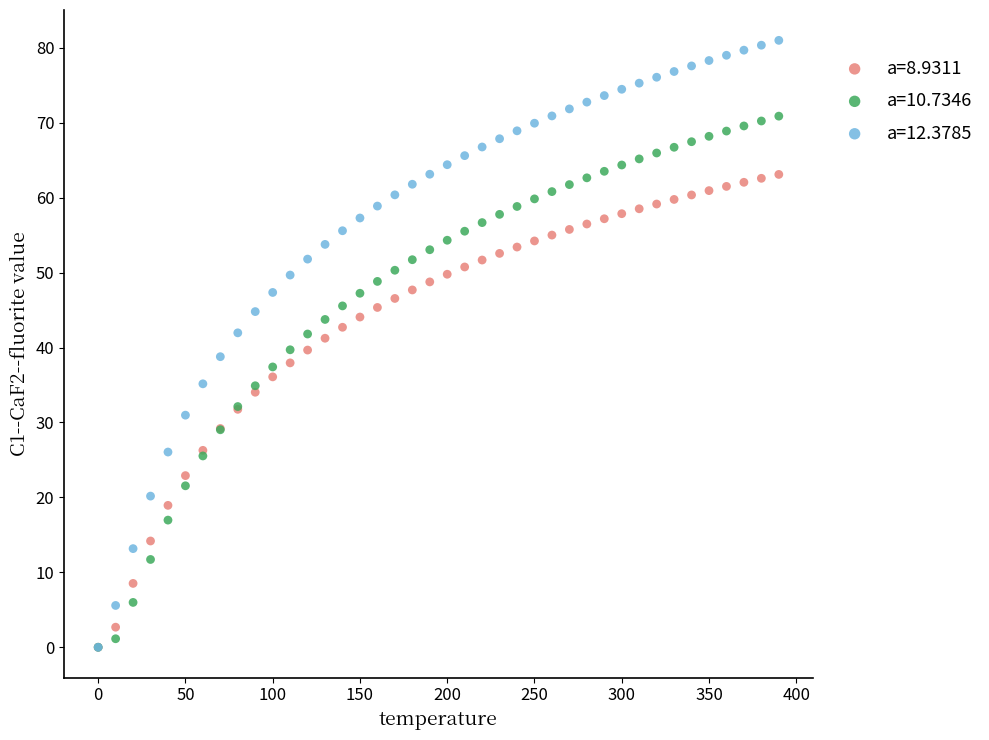

Which series has the widest spread of Y values?

a=12.3785